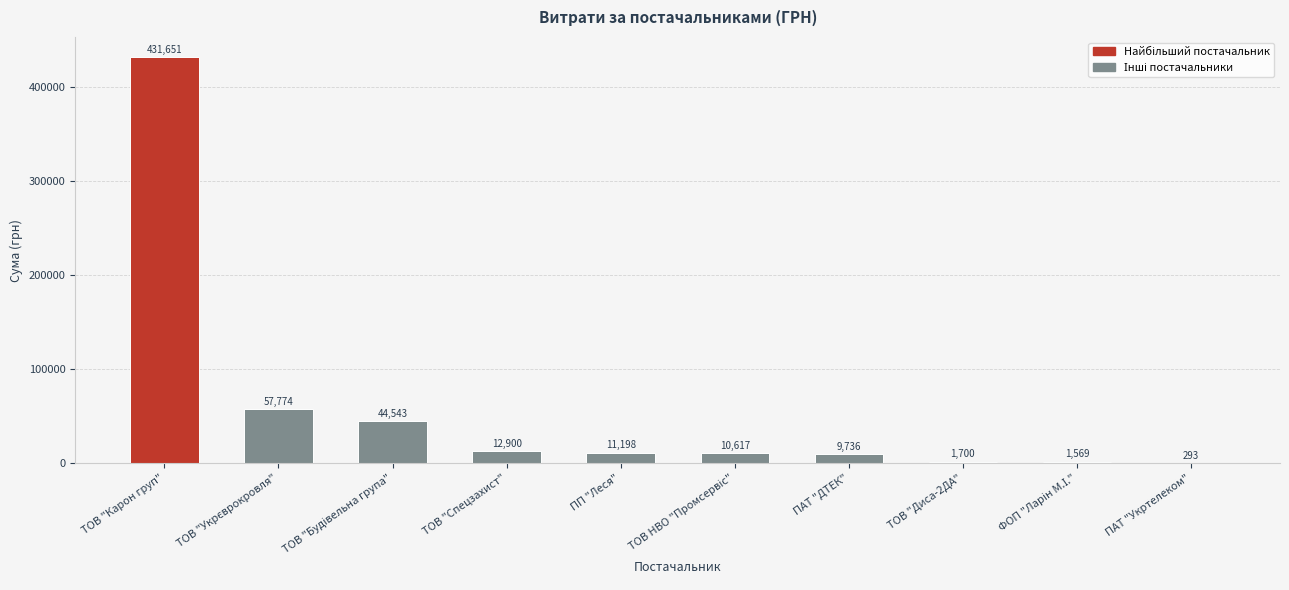

Is it true that the value at ТОВ "Карон груп" is 431651.1?

True